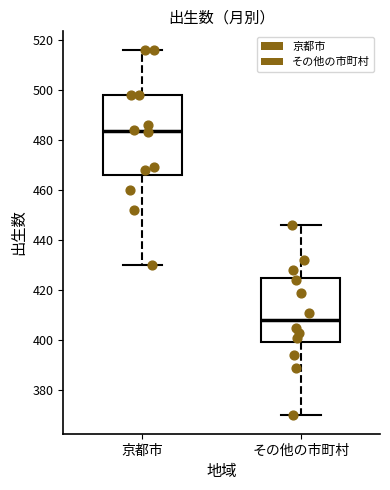

Which box is the tallest, from its lower edge to its upper edge?

京都市